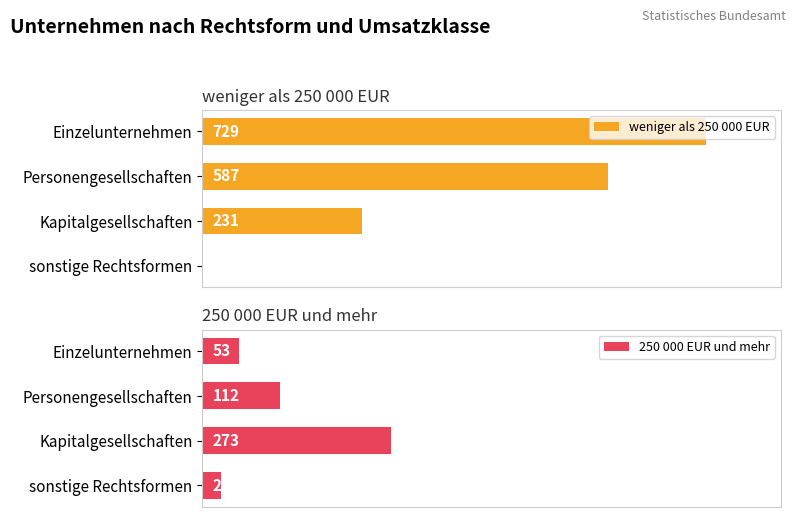

Rank the series by their average value, from lowest to highest.

250 000 EUR und mehr, weniger als 250 000 EUR